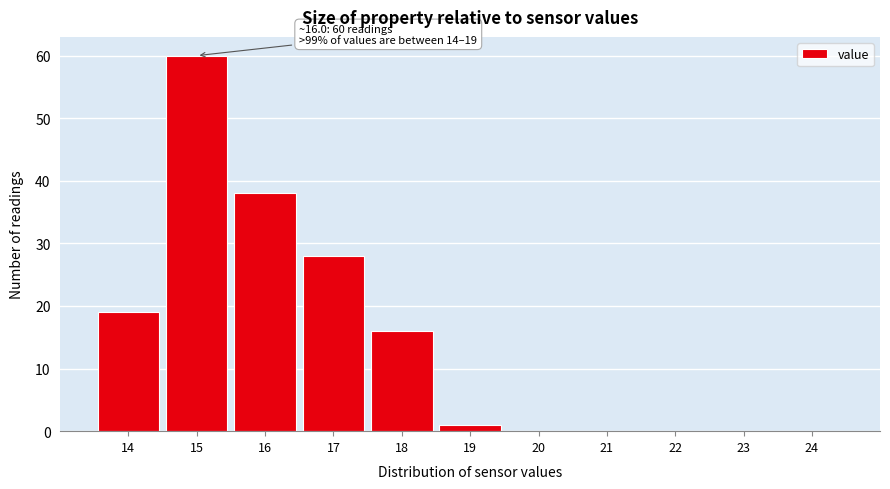

Reading right to left, extract all data points from this chart.

24=0	23=0	22=0	21=0	20=0	19=1	18=16	17=28	16=38	15=60	14=19